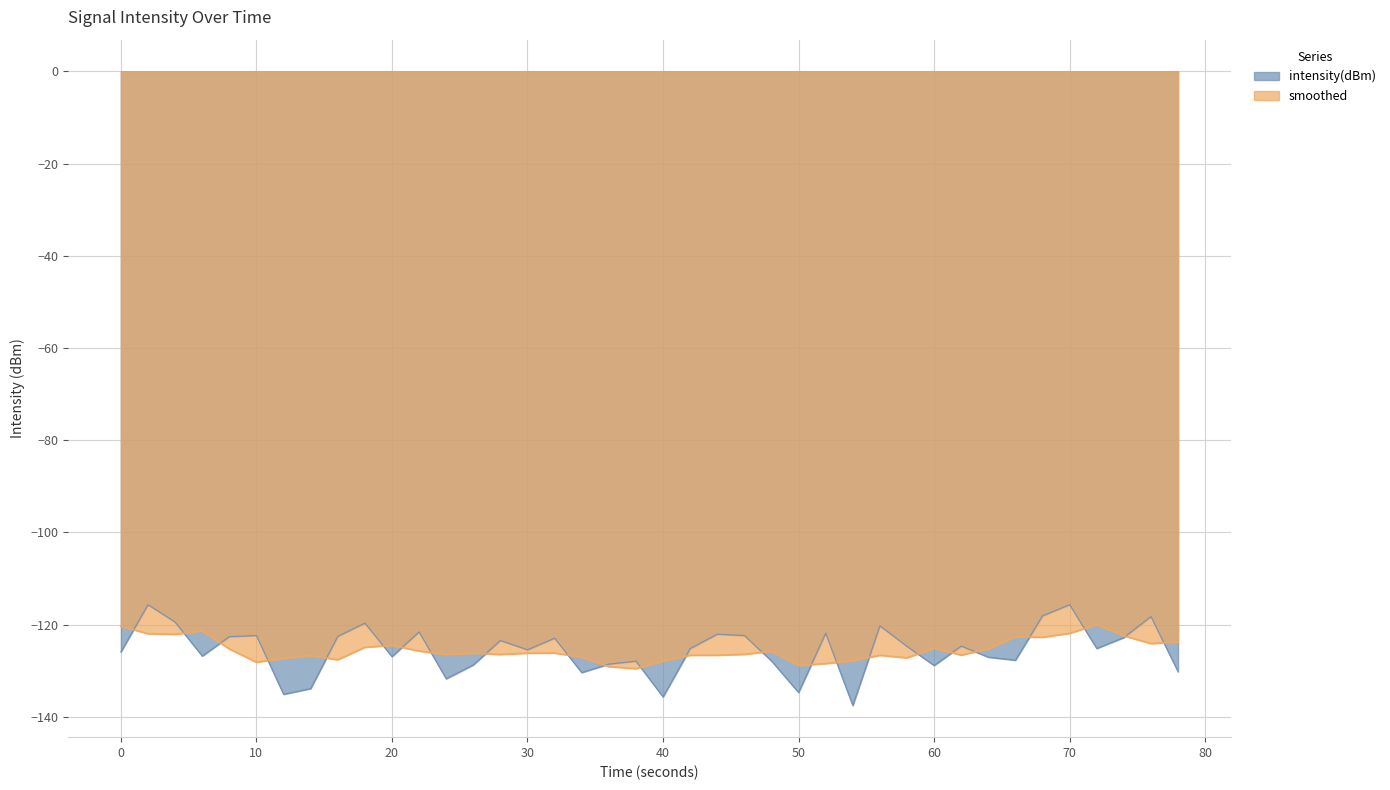

Between 6 and 14, which is larger?

6